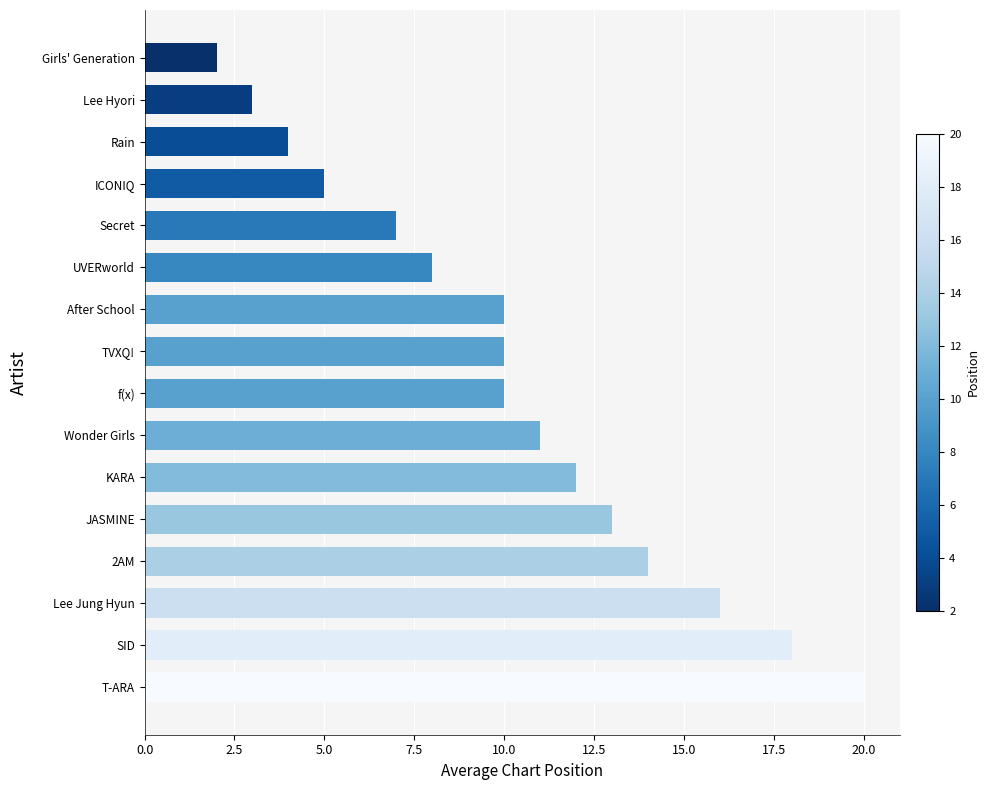

Which label corresponds to the largest value in the chart?

T-ARA